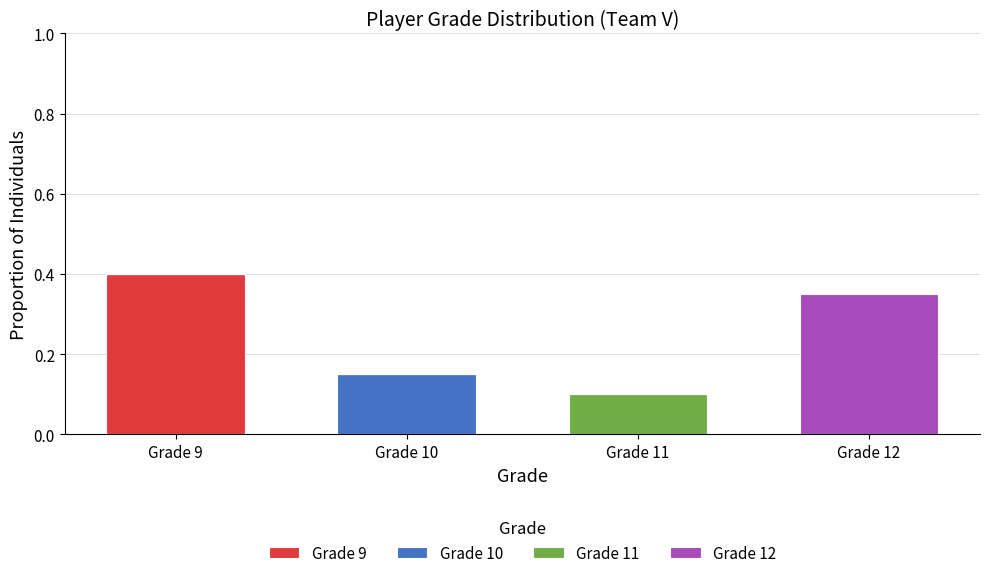

Reading left to right, list the values for the Grade 9 series.

Grade 9=0.4	Grade 10=0.0	Grade 11=0.0	Grade 12=0.0